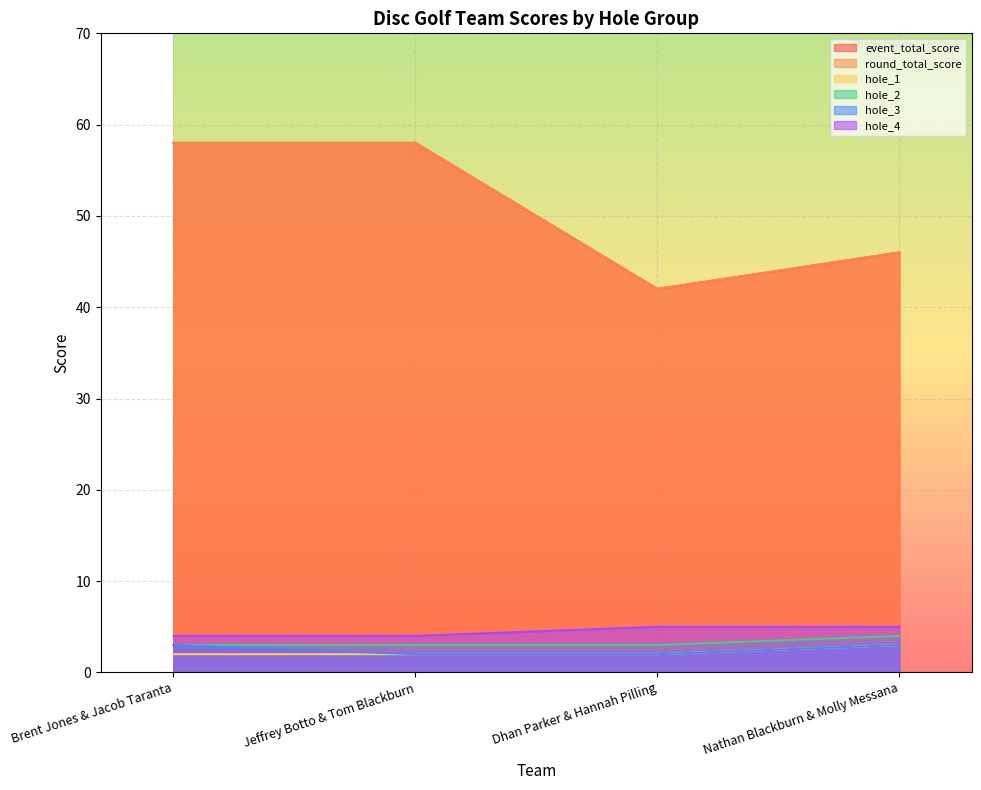

True or false: hole_2 and hole_4 cross at least once.

False